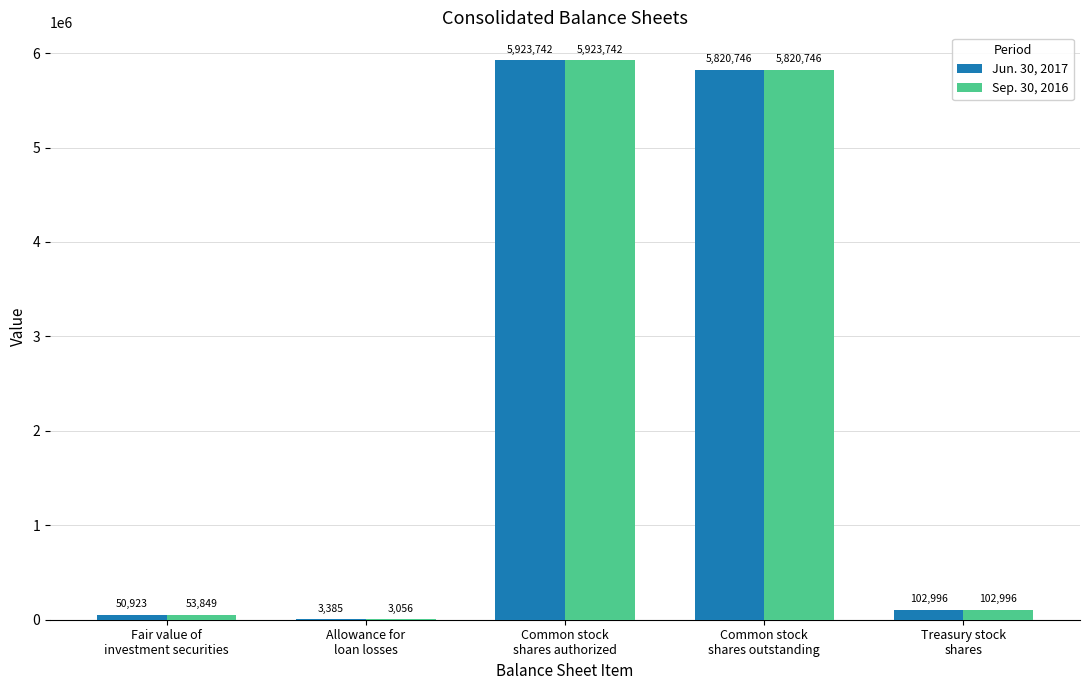

What is the greatest value displayed?

5923742